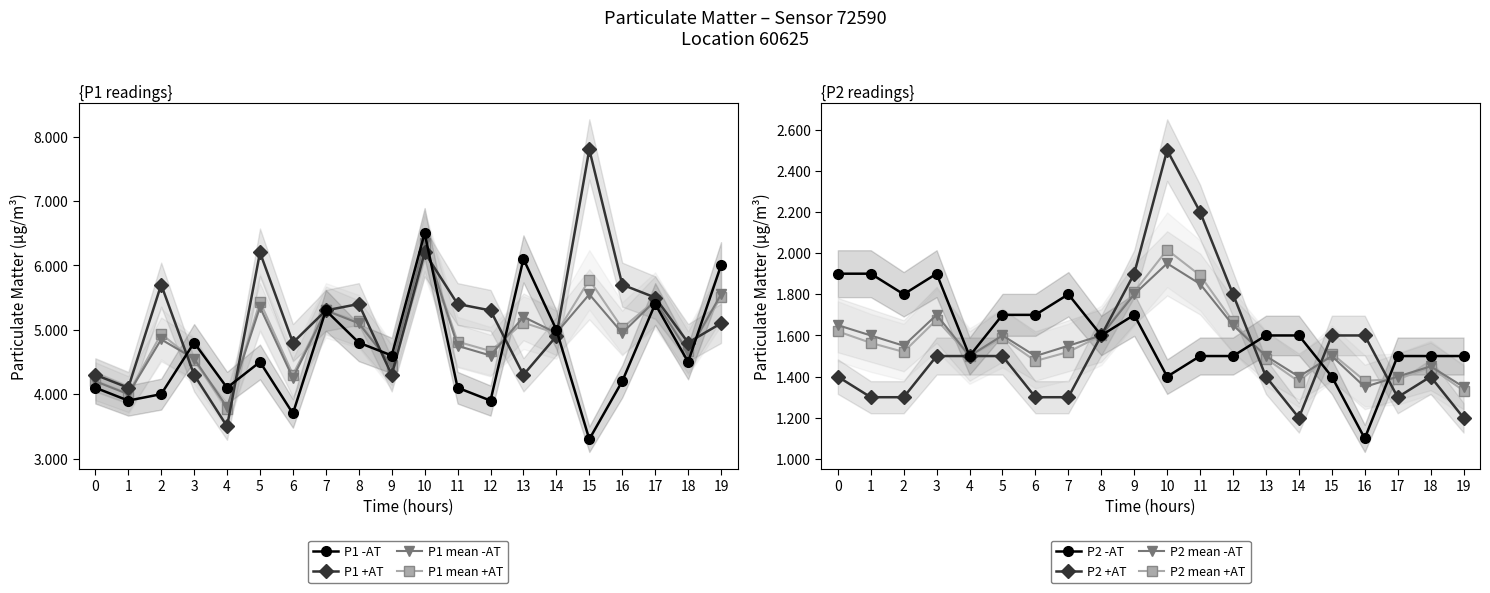

What is the minimum value for P1 mean +AT?

3.8